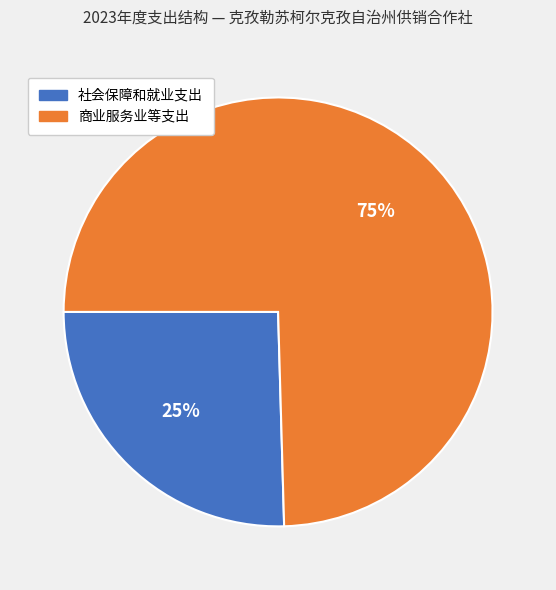

Which category has the smallest portion of the pie?

社会保障和就业支出